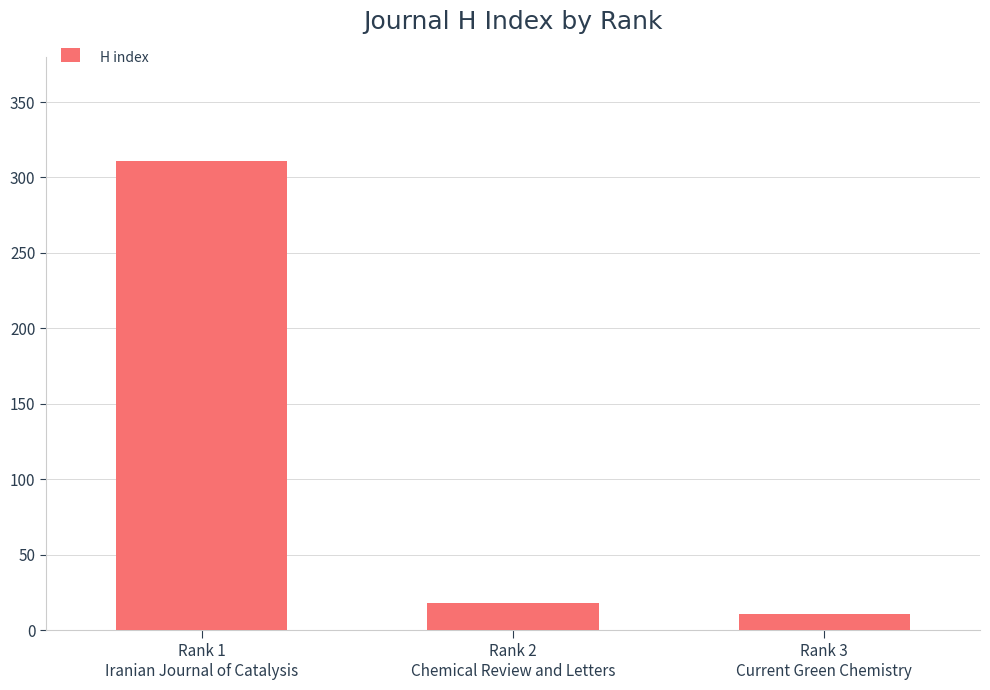

Rank the categories by value from lowest to highest.

Rank 3
Current Green Chemistry, Rank 2
Chemical Review and Letters, Rank 1
Iranian Journal of Catalysis